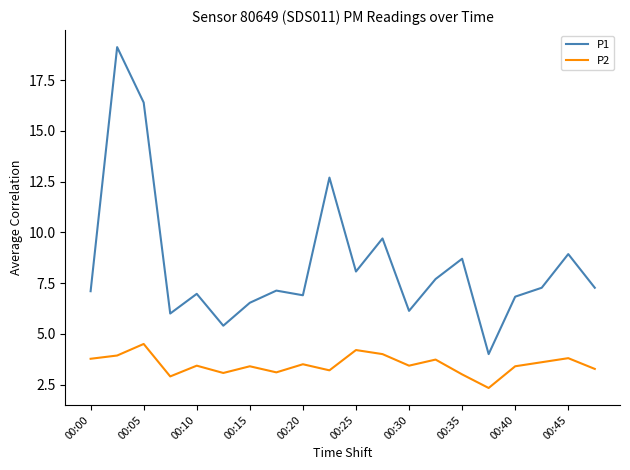

Which series has the widest spread of values?

P1